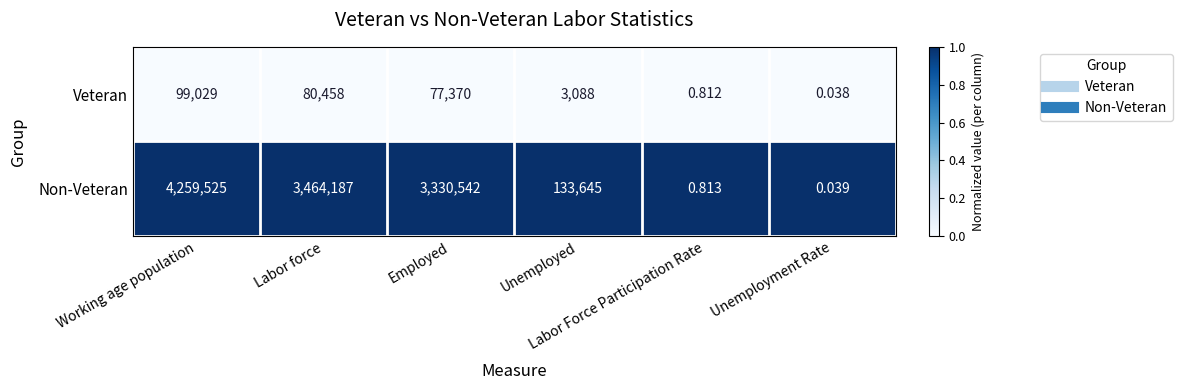

How many categories are shown in the chart?

6